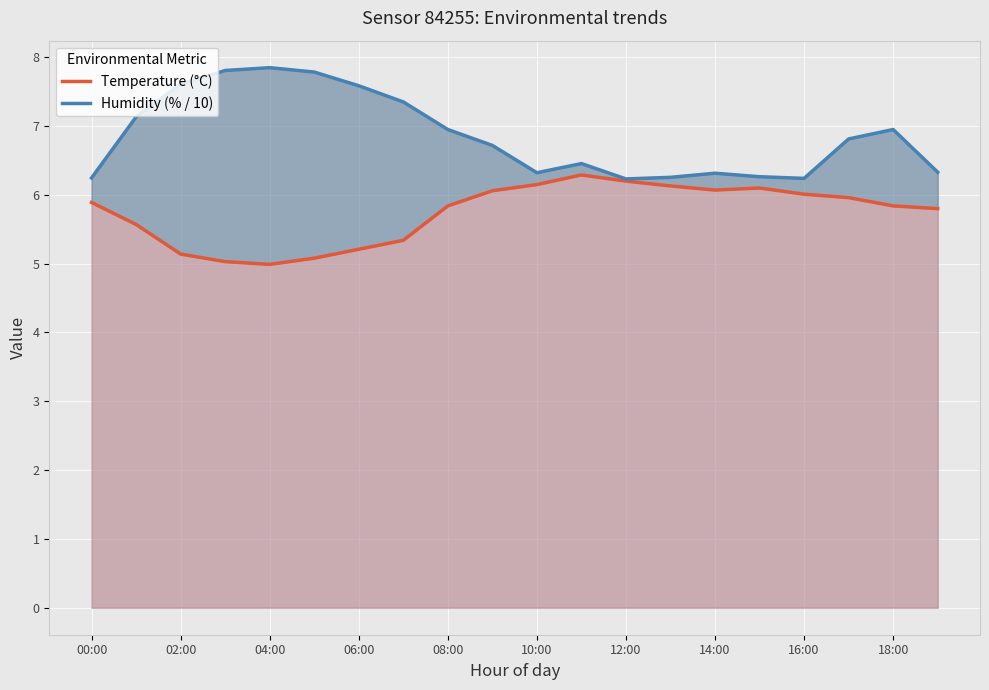

Between 14 and 19, which is larger?

14